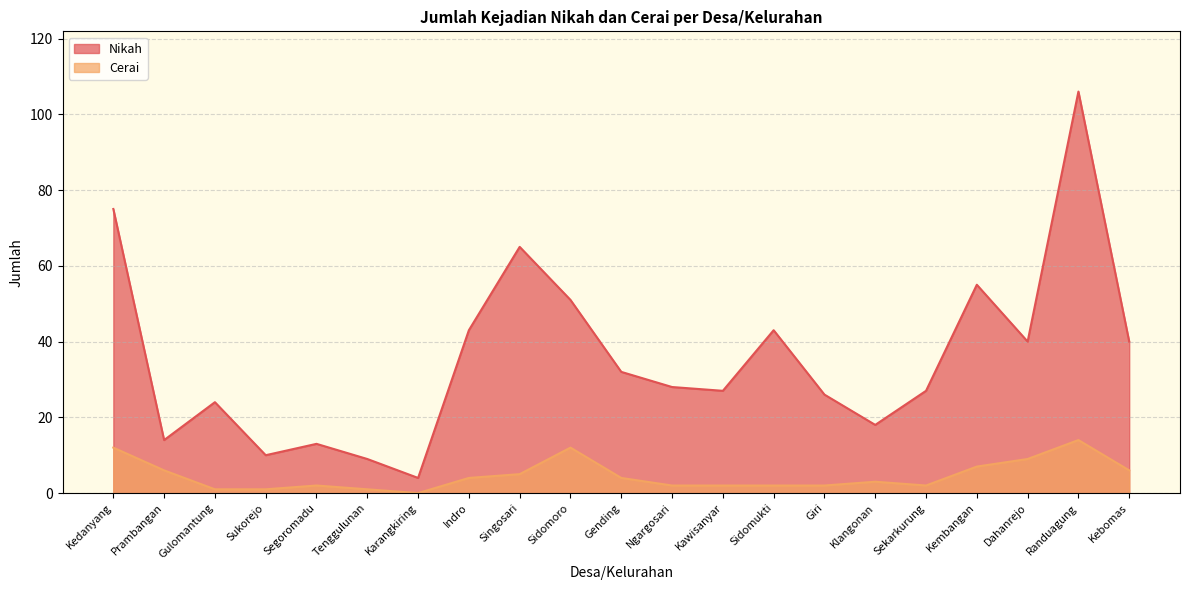

What is the total value across all series at Kebomas?

46